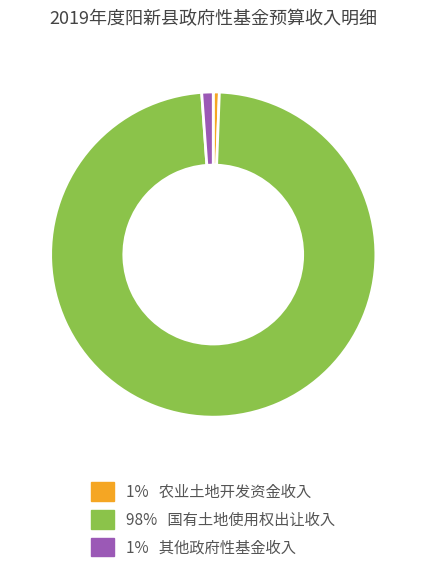

Count the number of slices in the pie.

3